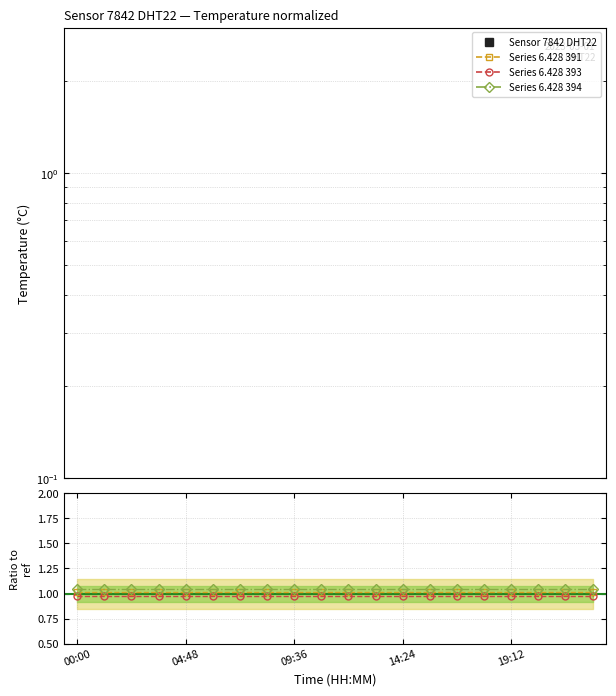

List the series in order of their peak value, lowest first.

Sensor 7842 DHT22, Series 6.428 393, Series 6.428 391, Series 6.428 394